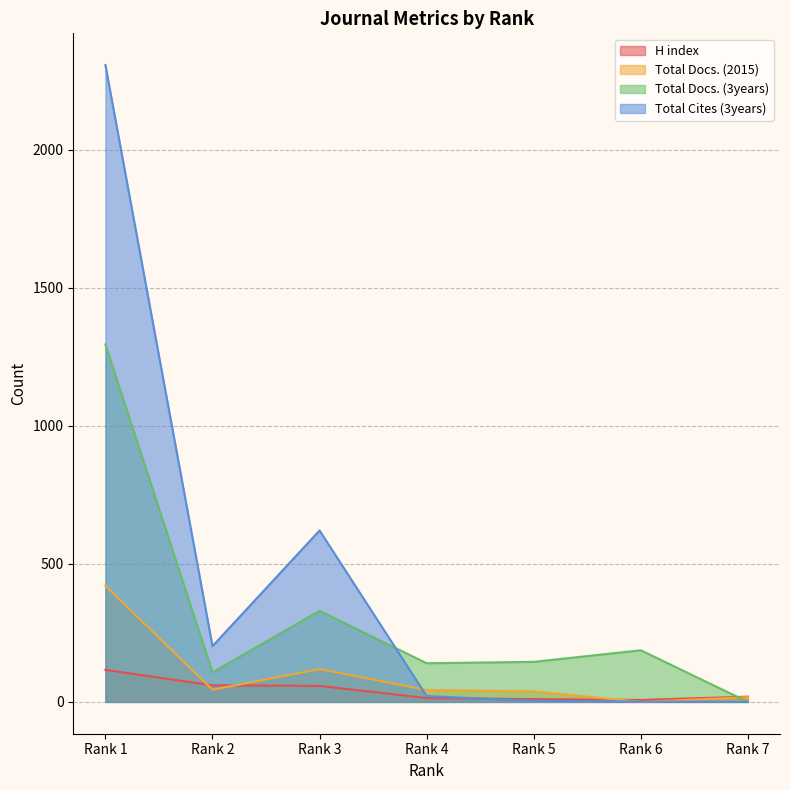

What is the value of the Total Cites (3years) point at the 3rd from the left?

621